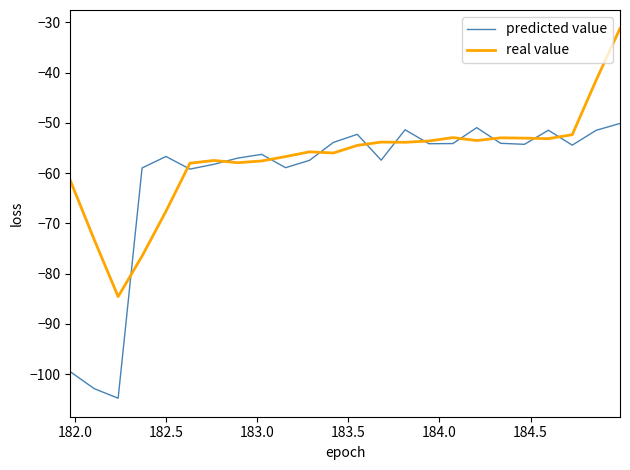

Which series has the largest range (max minus min)?

predicted value